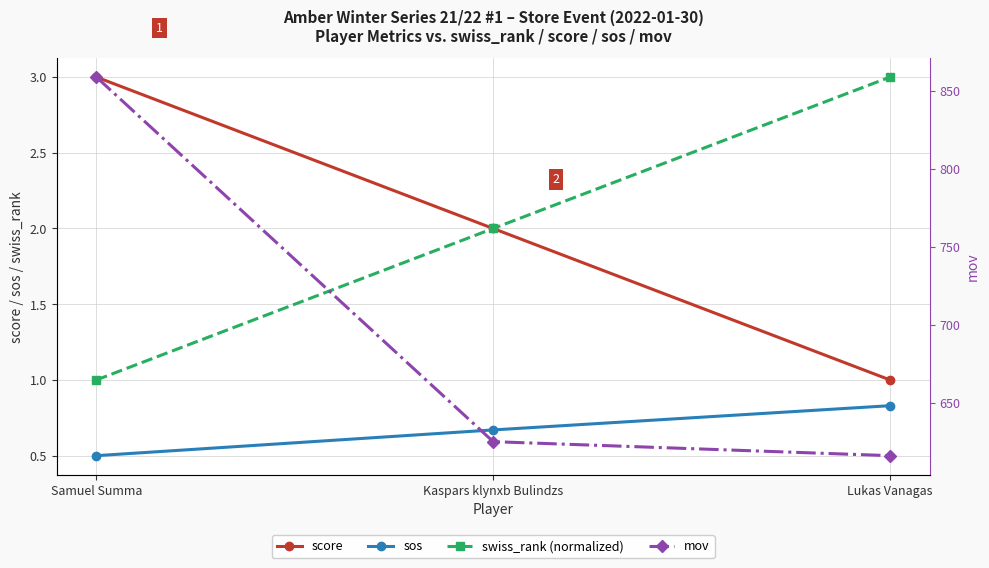

Which category has the lowest value in the sos series?

Samuel Summa